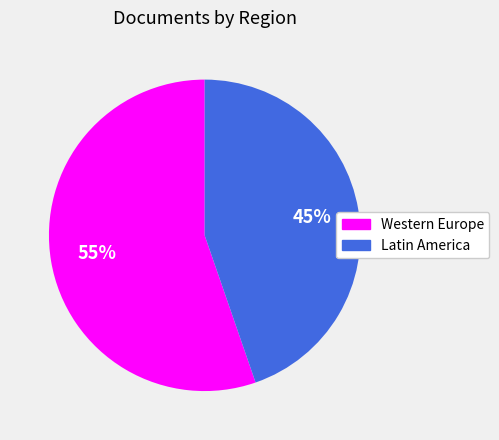

How many slices are in this pie chart?

2